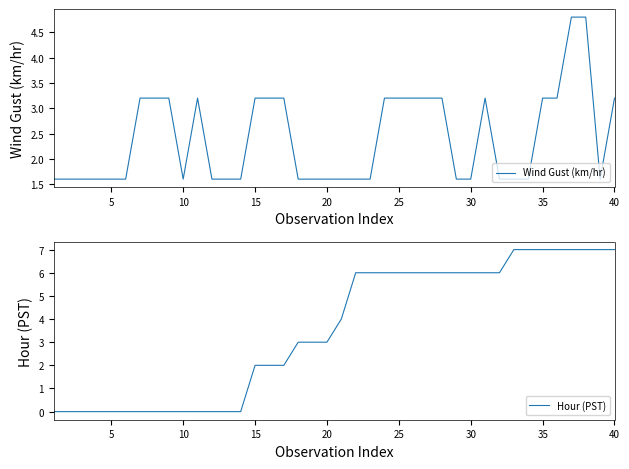

What is the maximum value for Wind Gust (km/hr)?

4.8